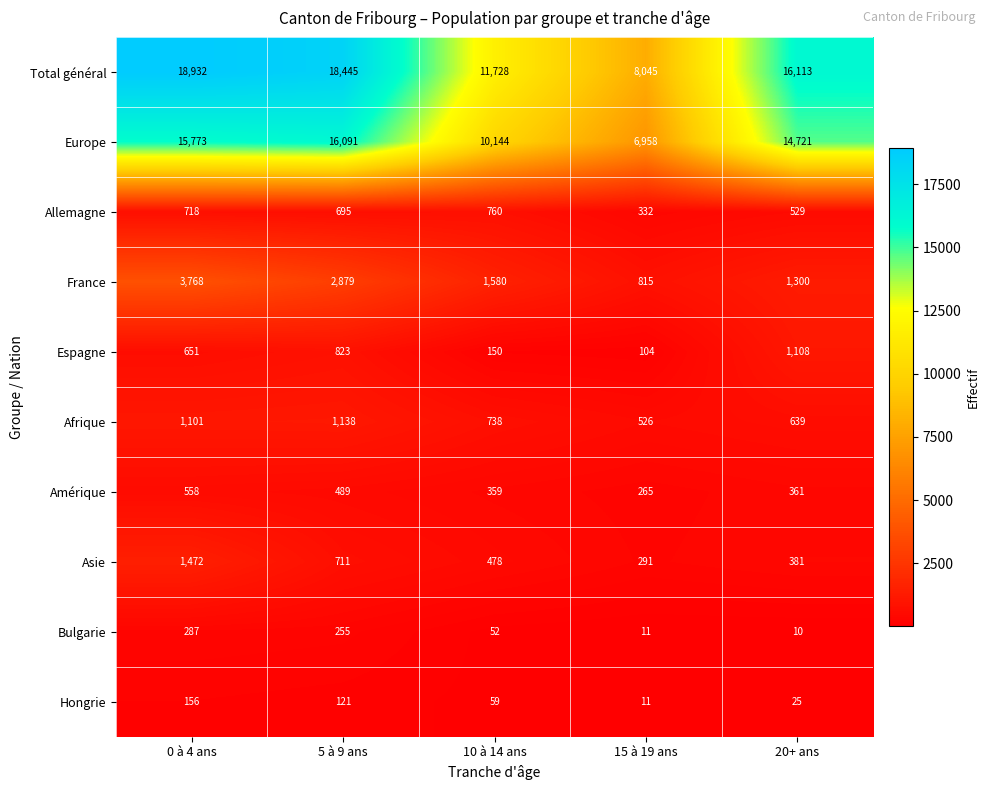

At which category does the chart reach its minimum across all series?

20+ ans